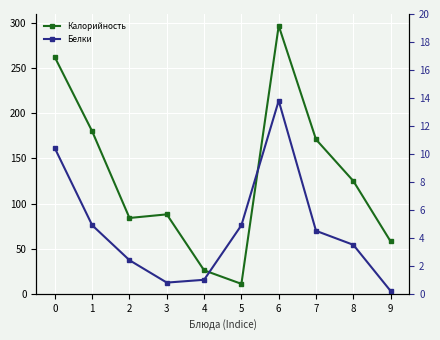

Is the value of Белки at 5 greater than the value of Калорийность at 8?

No